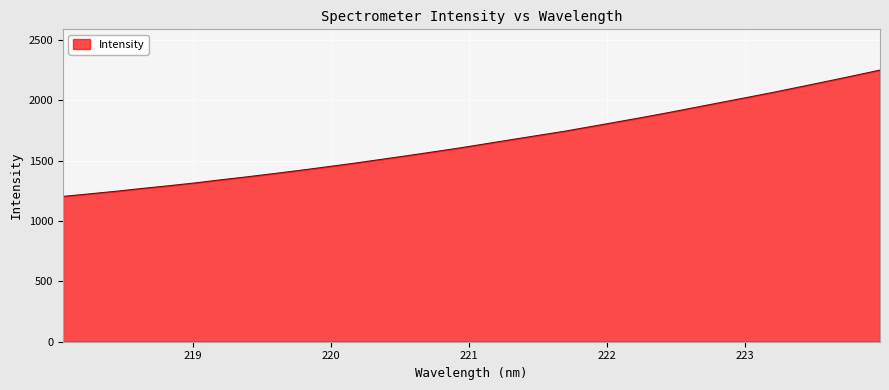

True or false: the data has more than 2 interior local peaks.

False